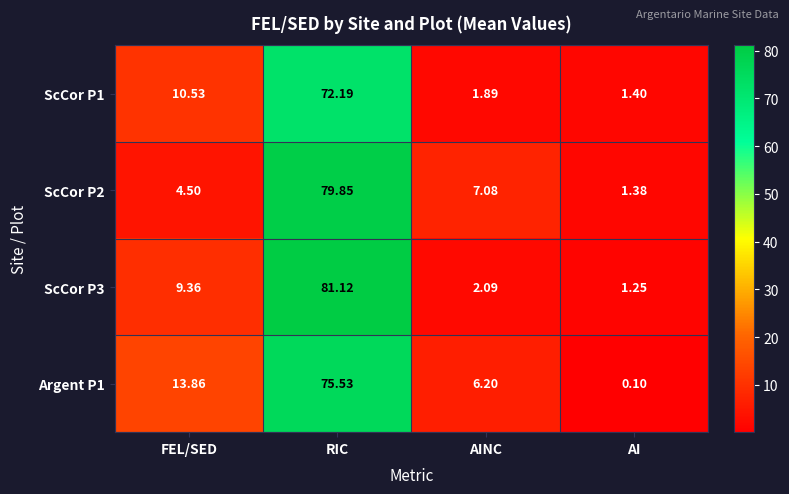

Where does the ScCor P2 series first go above 7?

RIC